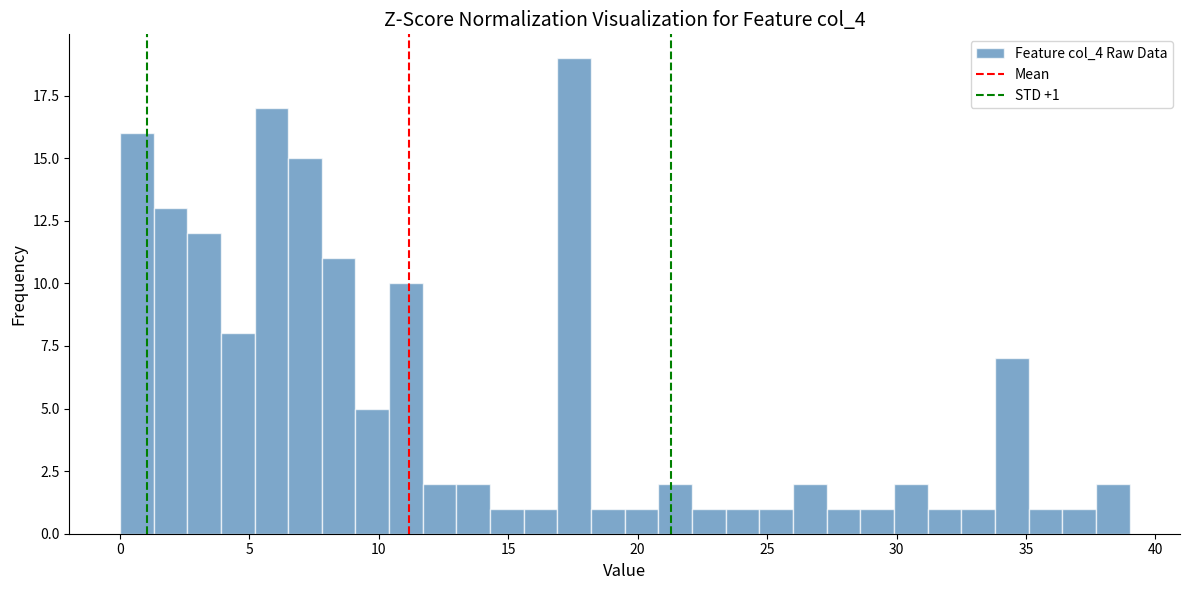

Around what value on the x-axis is the tallest bar? Give the approximate position of its centre, as read against the axis.

17.5